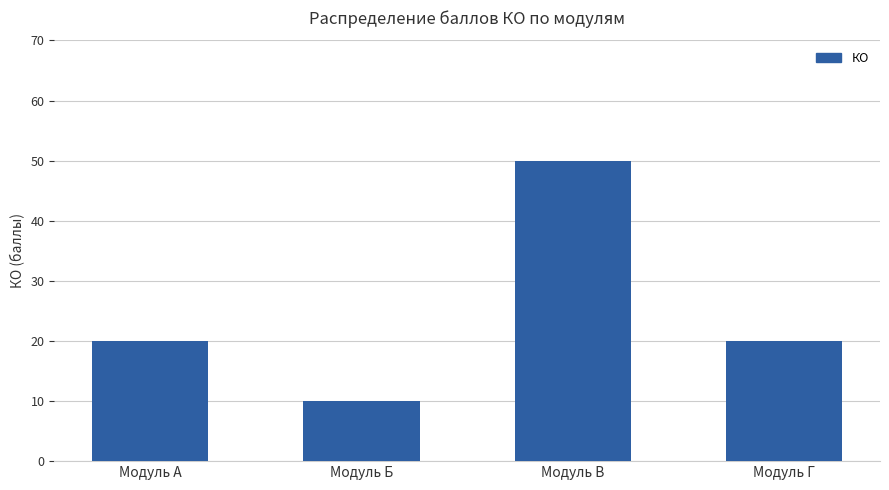

Reading left to right, extract all data points from this chart.

Модуль А=20	Модуль Б=10	Модуль В=50	Модуль Г=20